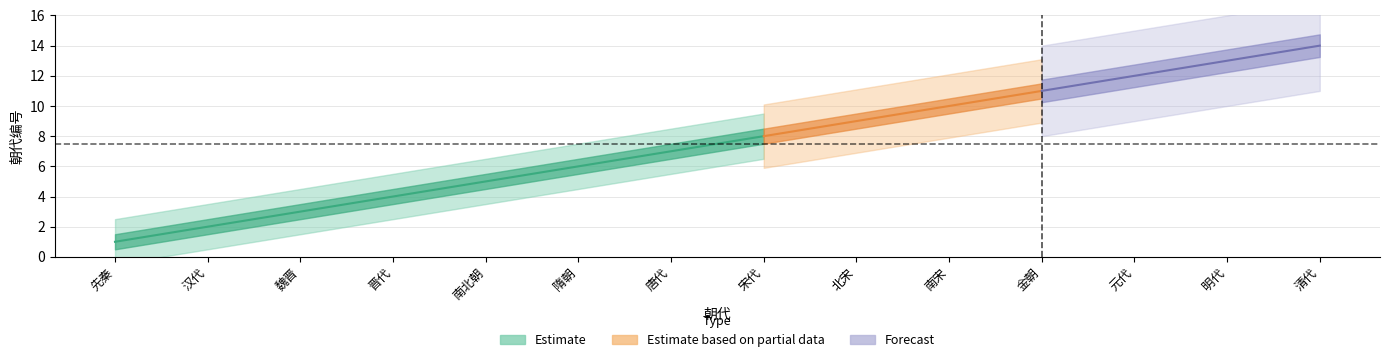

Rank the categories by value from highest to lowest.

清代, 明代, 元代, 金朝, 南宋, 北宋, 宋代, 唐代, 隋朝, 南北朝, 晋代, 魏晋, 汉代, 先秦